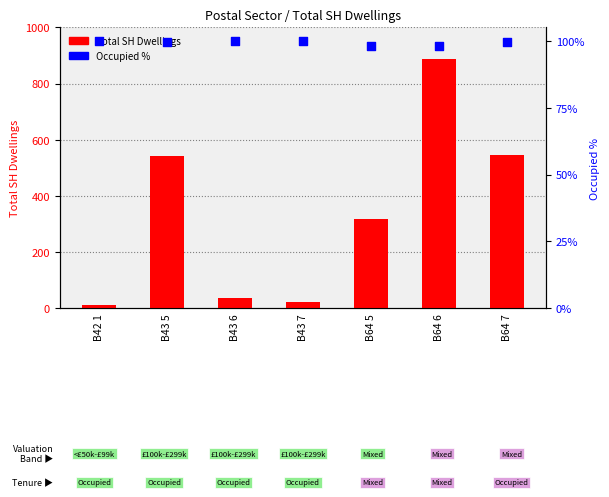

Which series has the widest spread of Y values?

Total SH Dwellings